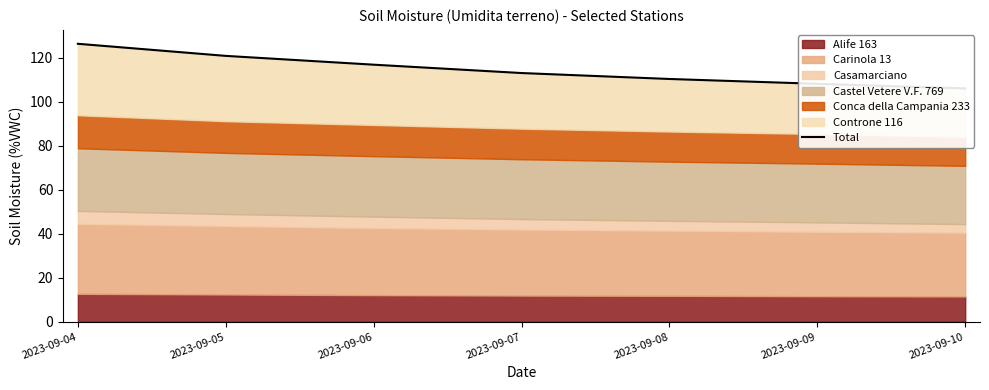

What is the sum of all values?

802.0